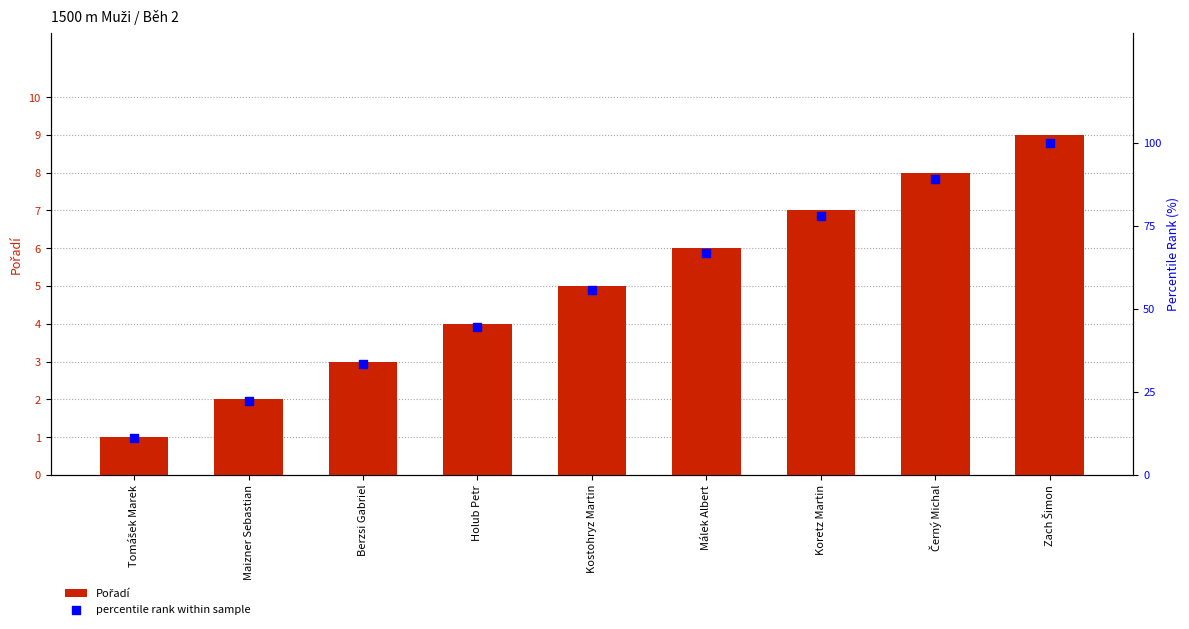

Which series reaches the minimum Y coordinate?

Pořadí